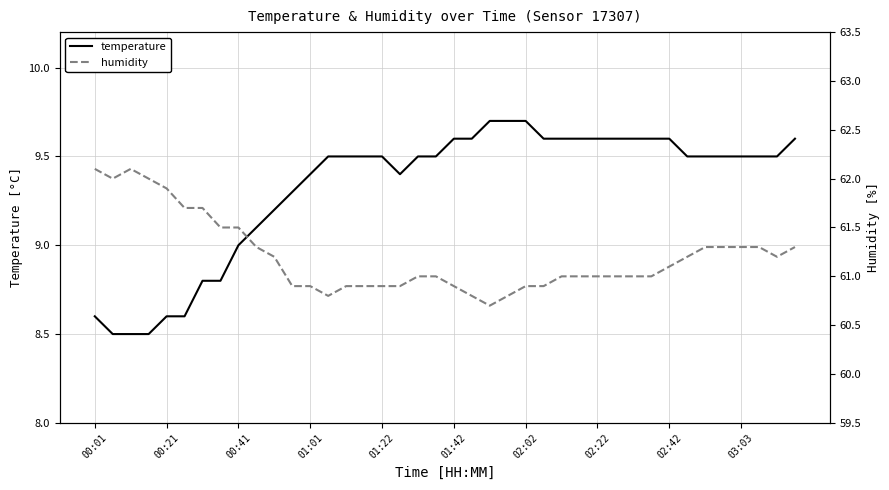

Does the chart display data point markers on the line(s)?

No